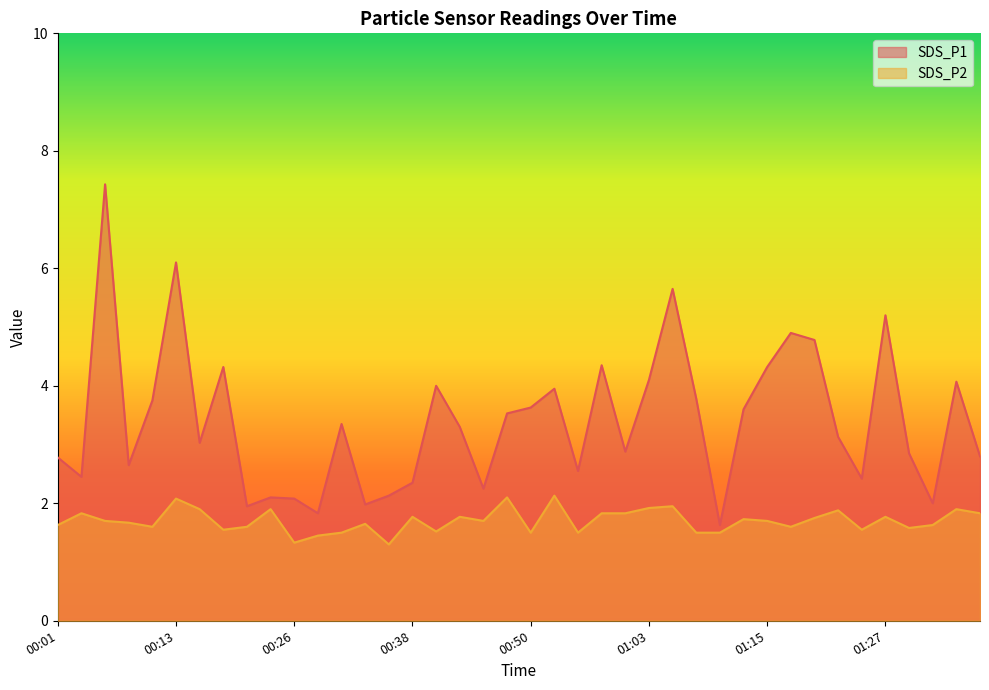

What are all the series names shown in the legend?

SDS_P1, SDS_P2